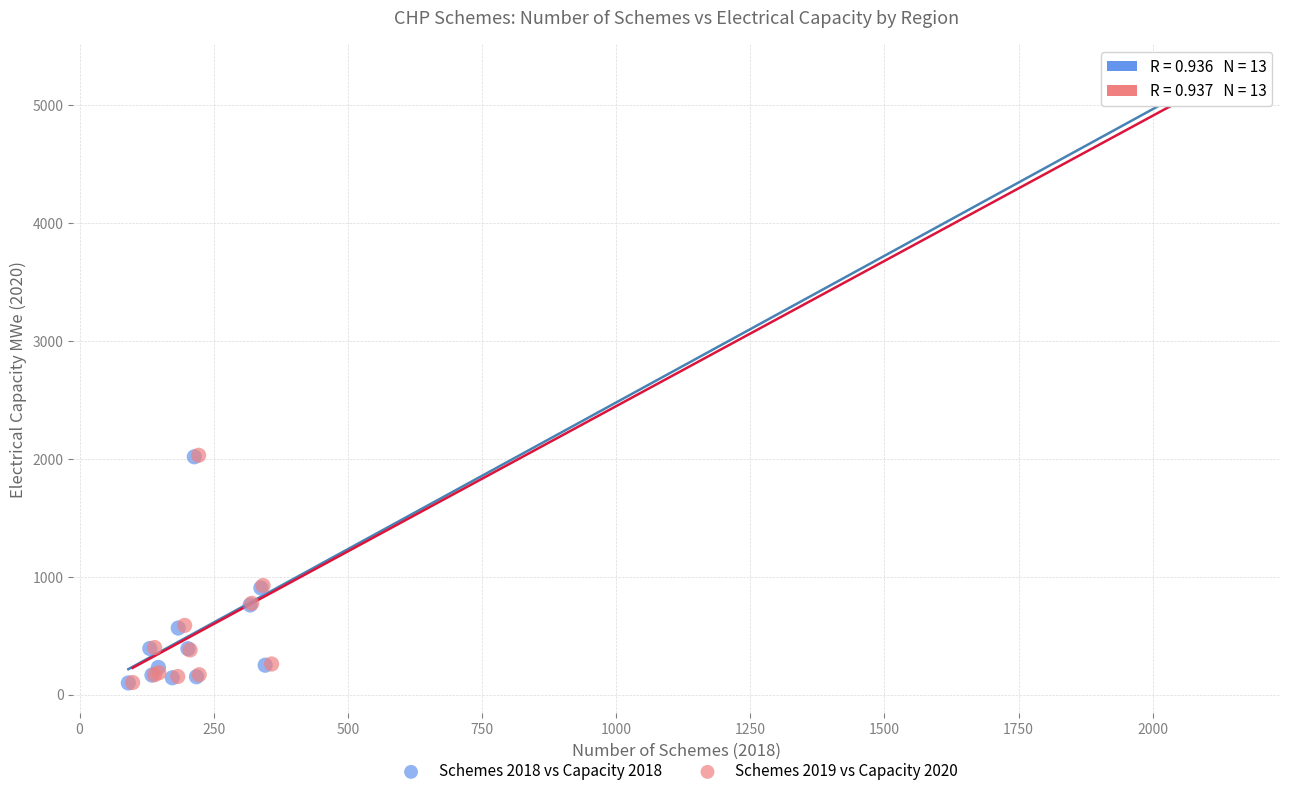

Which series has the widest spread of Y values?

Schemes 2019 vs Capacity 2020